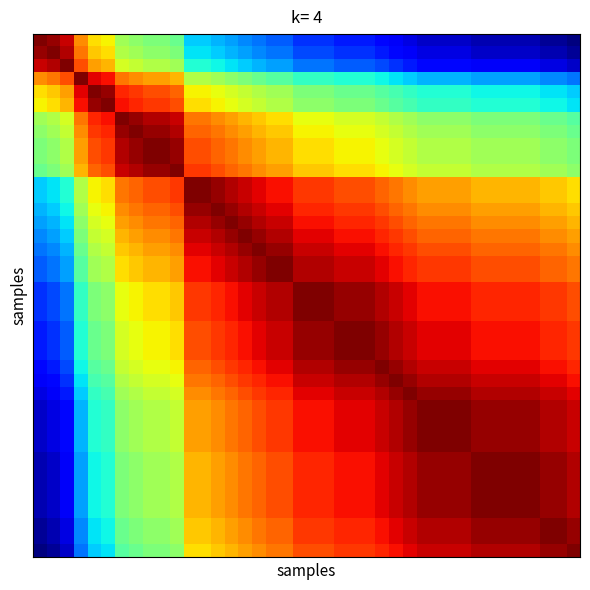

How many distinct data groups are displayed?

40